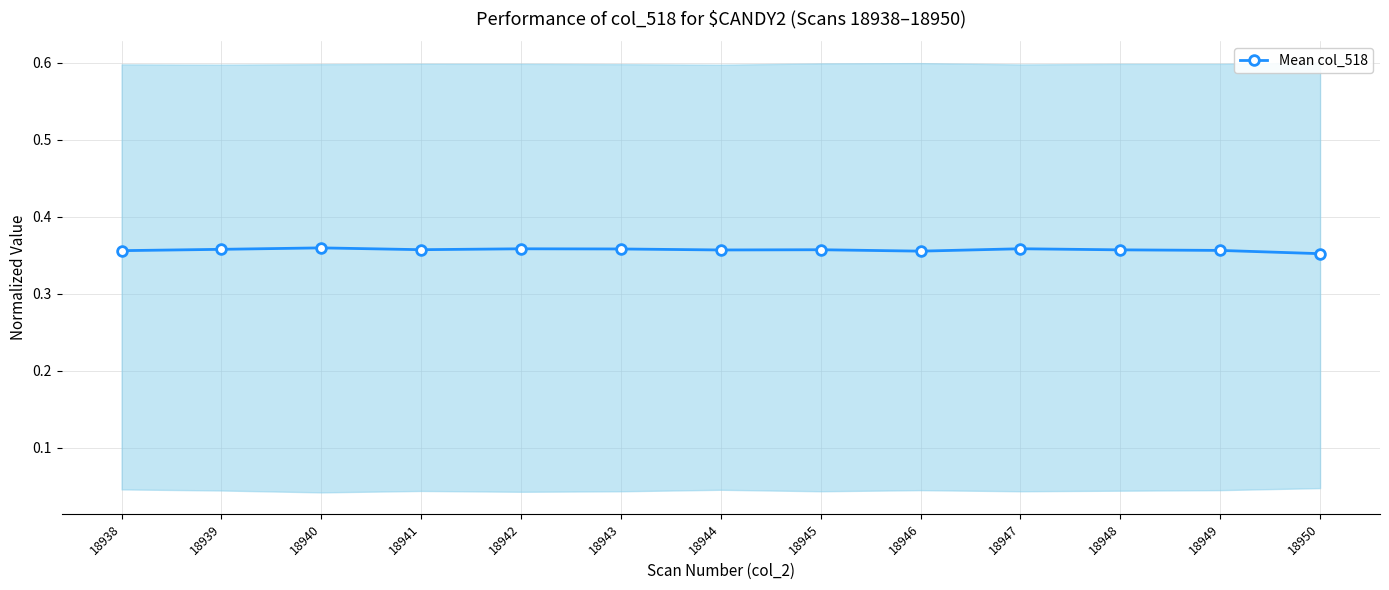

List the labels in order of value, smallest first.

18950, 18946, 18938, 18949, 18944, 18948, 18945, 18941, 18939, 18943, 18942, 18947, 18940